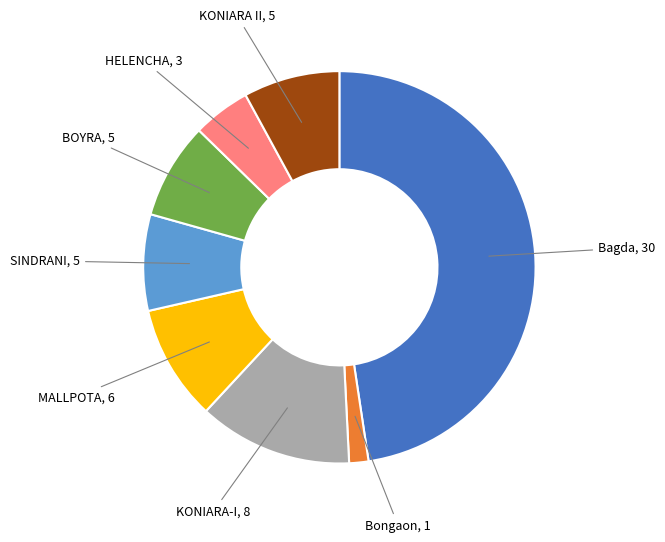

Does any single category account for the majority?

No